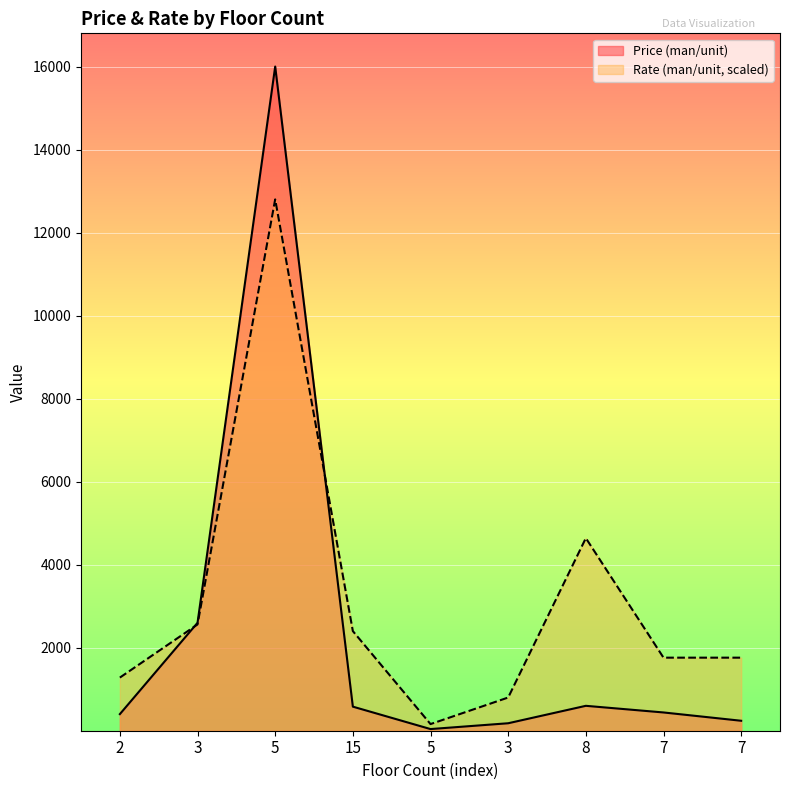

Is it true that Rate (man/unit) equals 800 at 3?

True